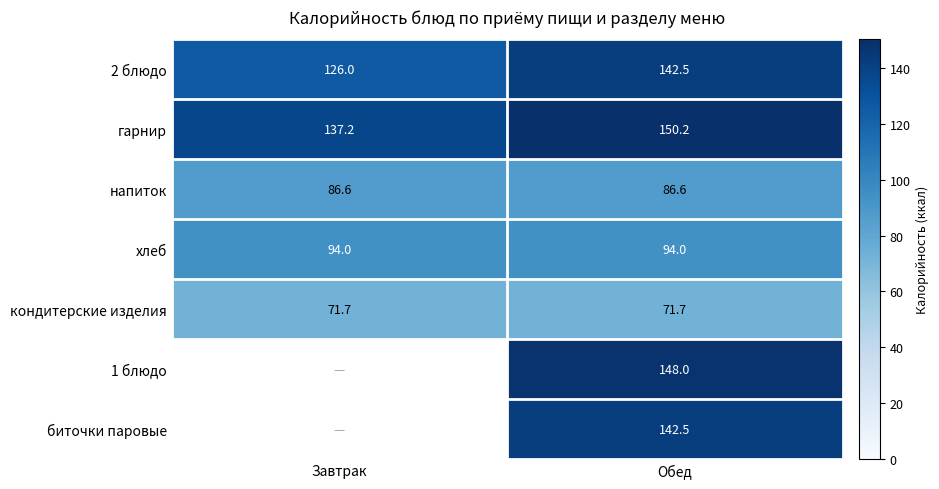

At which category does the chart reach its peak across all series?

Обед